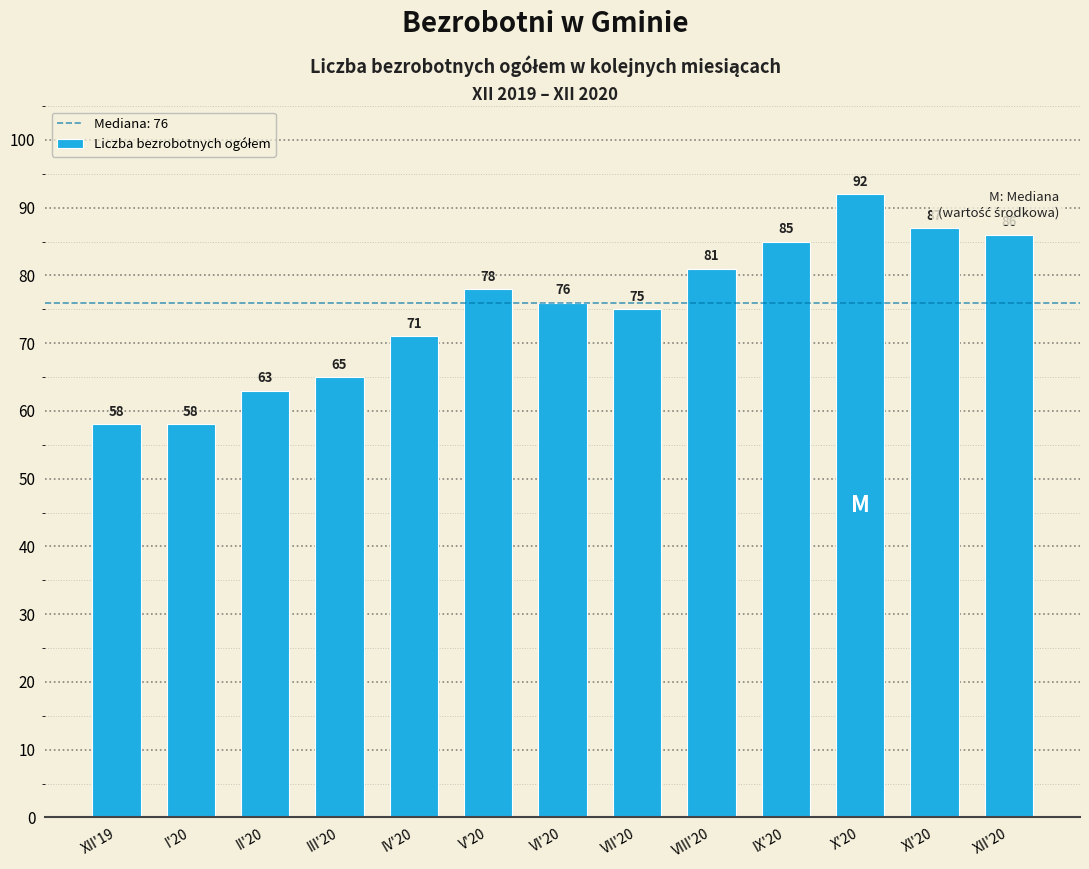

Reading left to right, transcribe all the data shown in this chart.

58	58	63	65	71	78	76	75	81	85	92	87	86